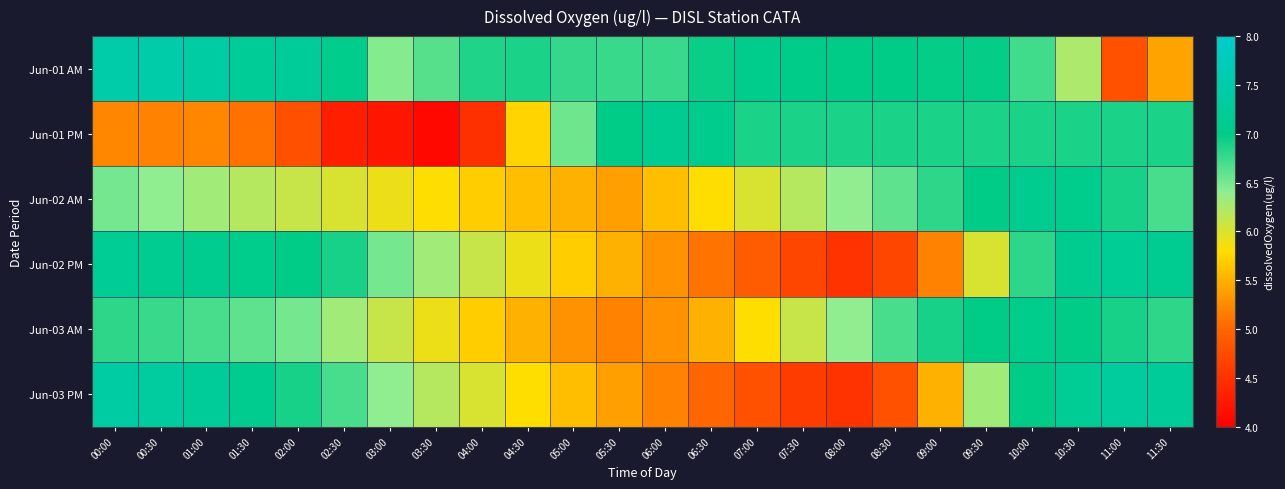

At which category is the sum across all series the highest?

10:00